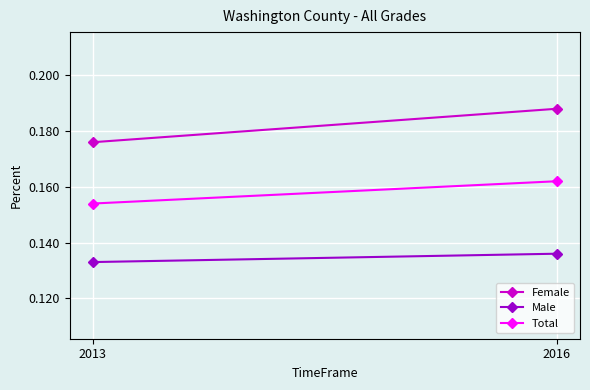

How many lines are shown in the chart?

3